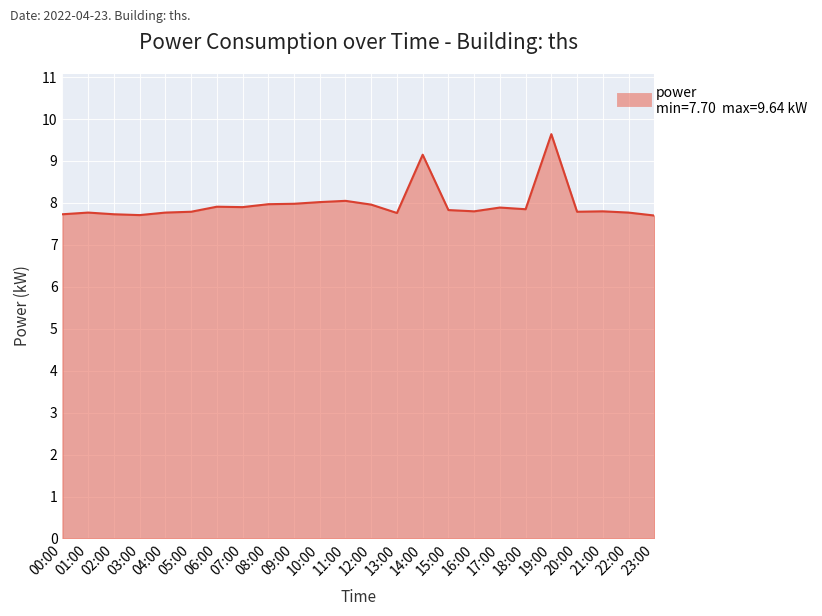

The chart shows a value of 11.1 at 07:00. True or false?

False